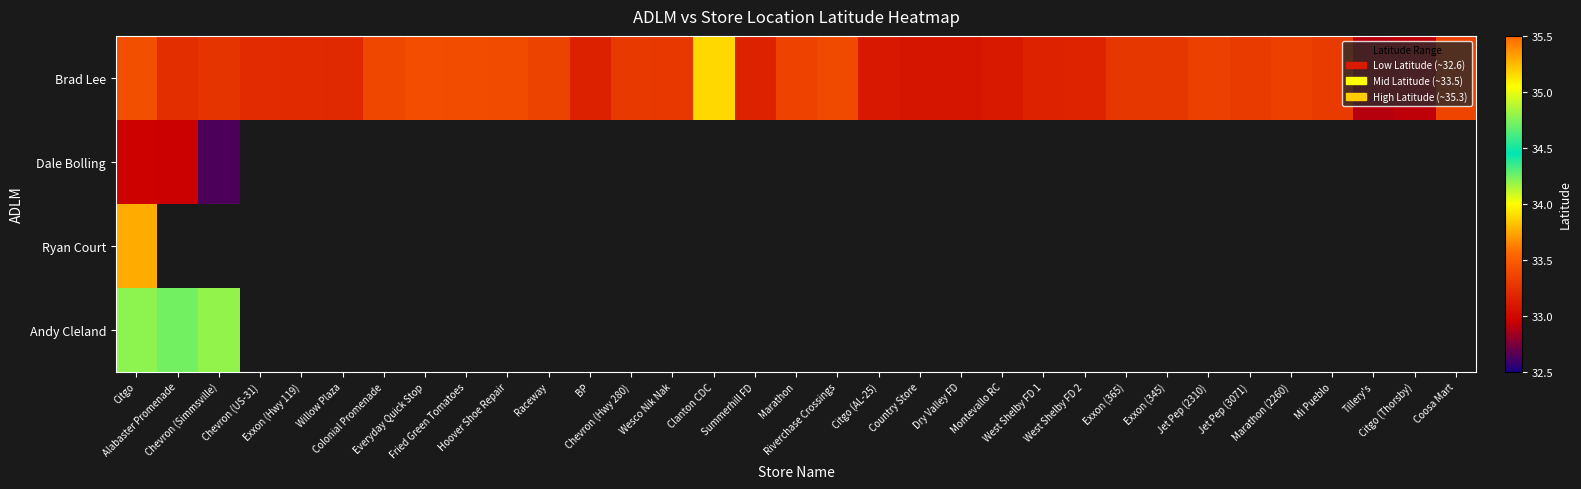

The value of Brad Lee at Raceway is 33.3. True or false?

True